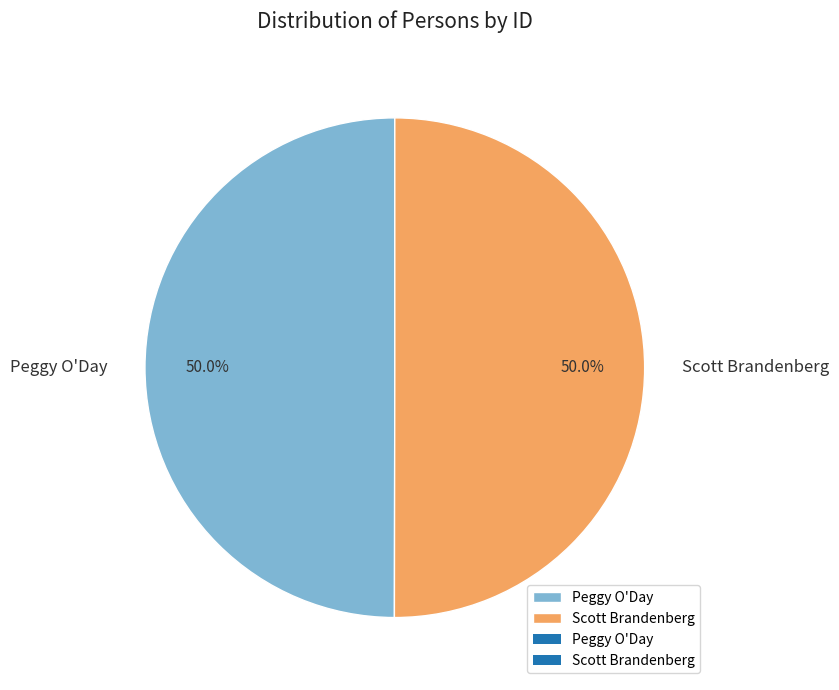

True or false: Peggy O'Day accounts for 50% of the total.

True